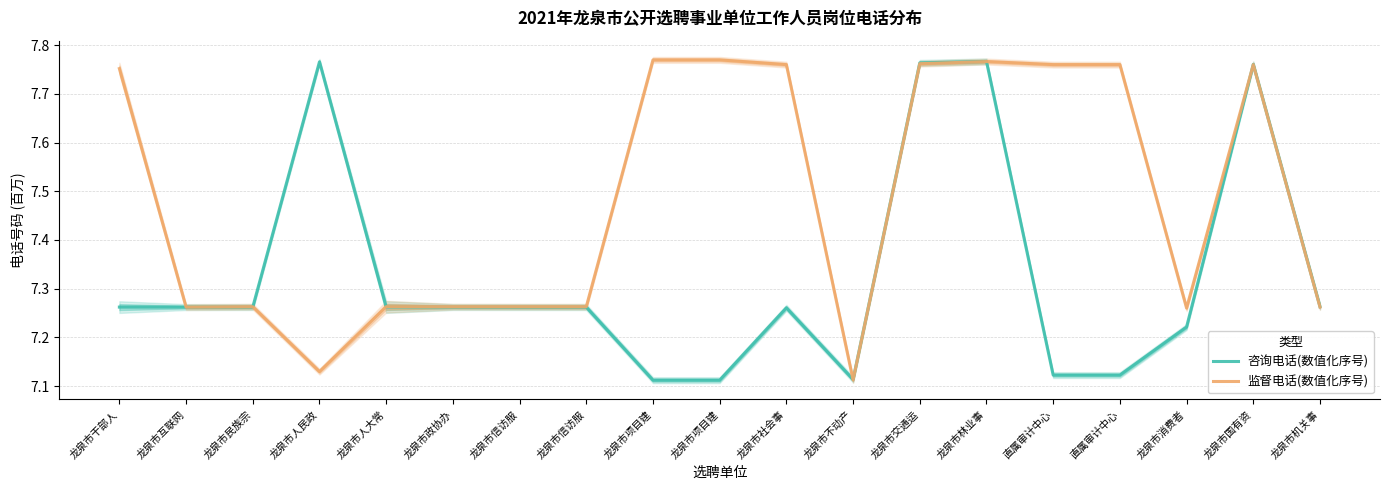

Is the value of 监督电话(数值化序号) at 龙泉市干部人 greater than the value of 咨询电话(数值化序号) at 龙泉市人民政?

No